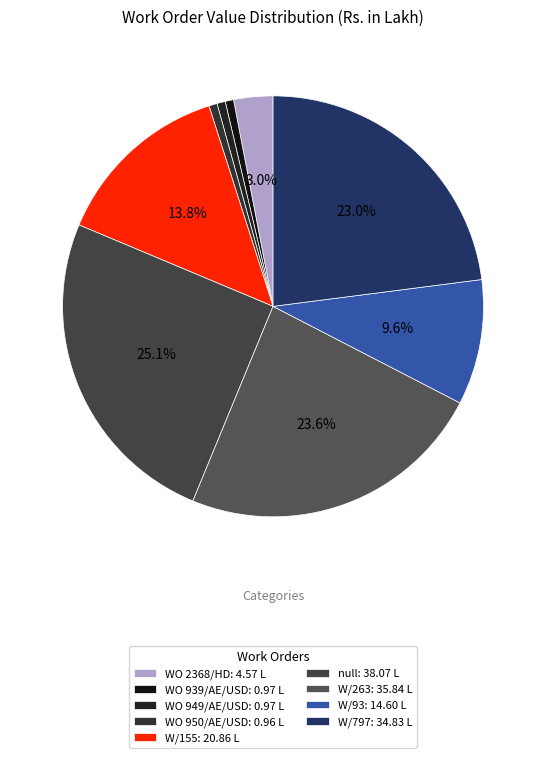

What percentage is the WO 2368/HD slice, to the nearest percent?

3%